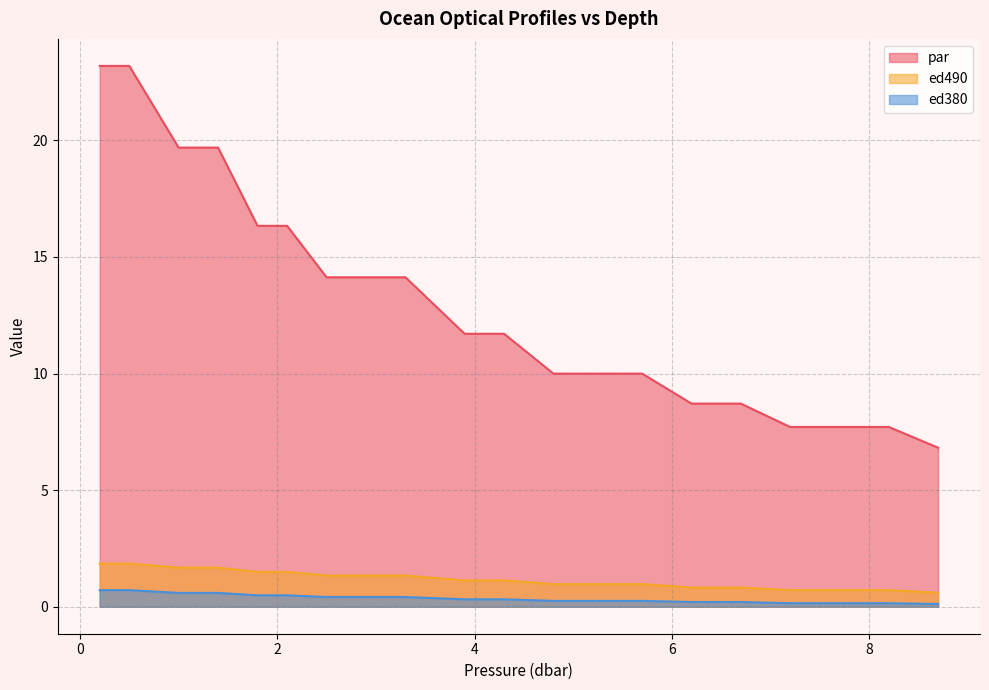

Rank the series at 3.9 from lowest to highest value.

ed380, ed490, par